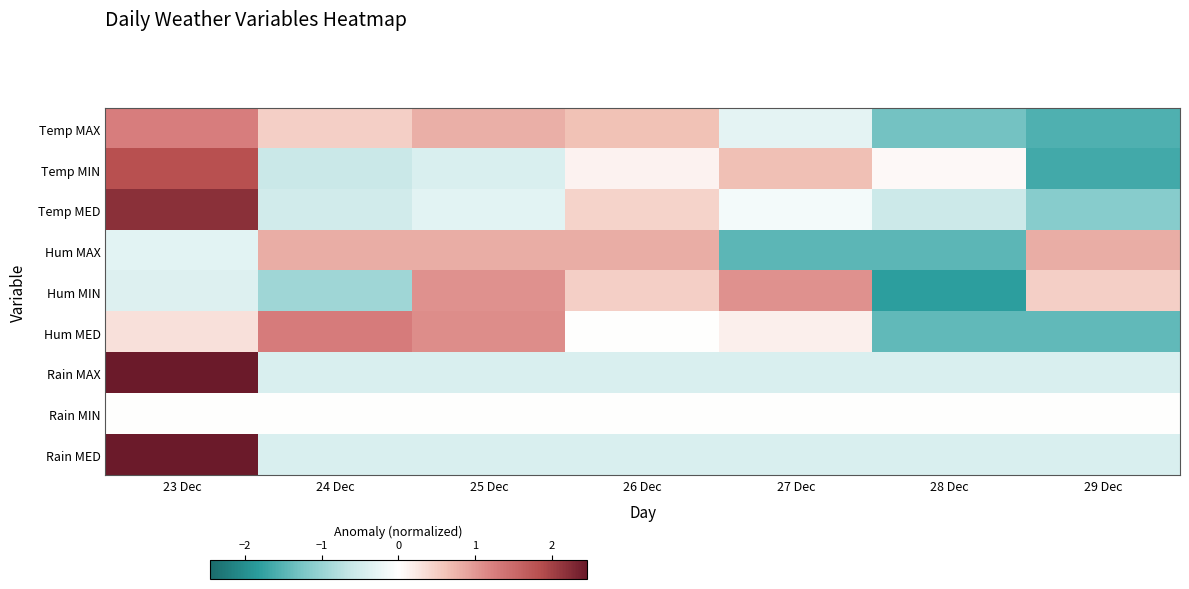

Which series changed the most between 25 Dec and 29 Dec?

Hum MED